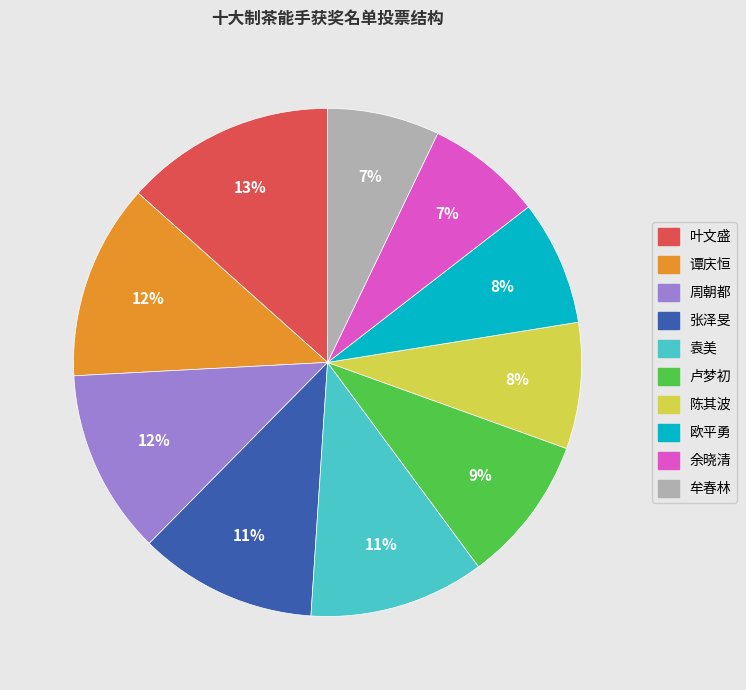

Do 叶文盛 and 张泽旻 together represent more than half of the pie?

No